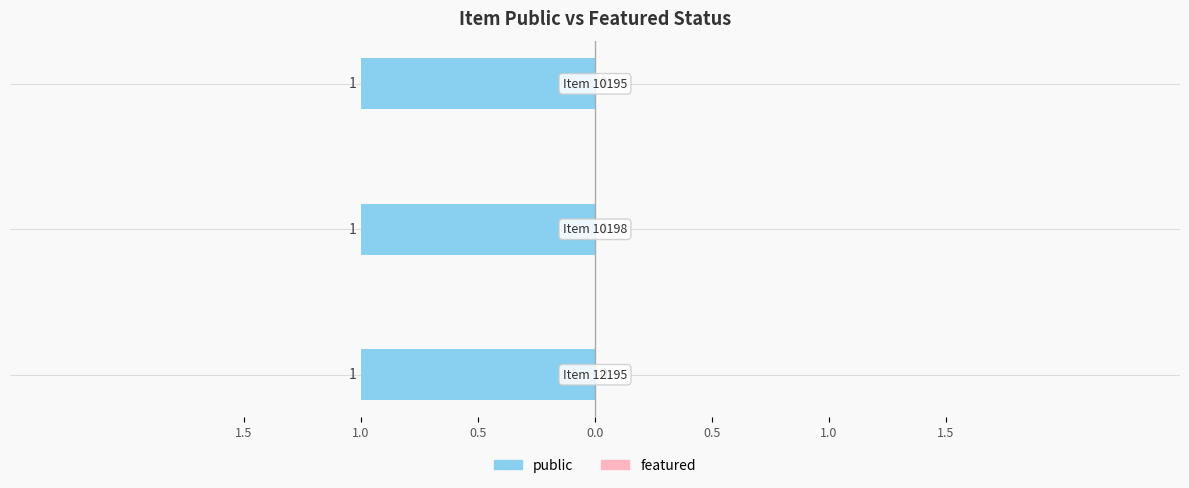

List the labels in order of featured value, smallest first.

12195, 10198, 10195